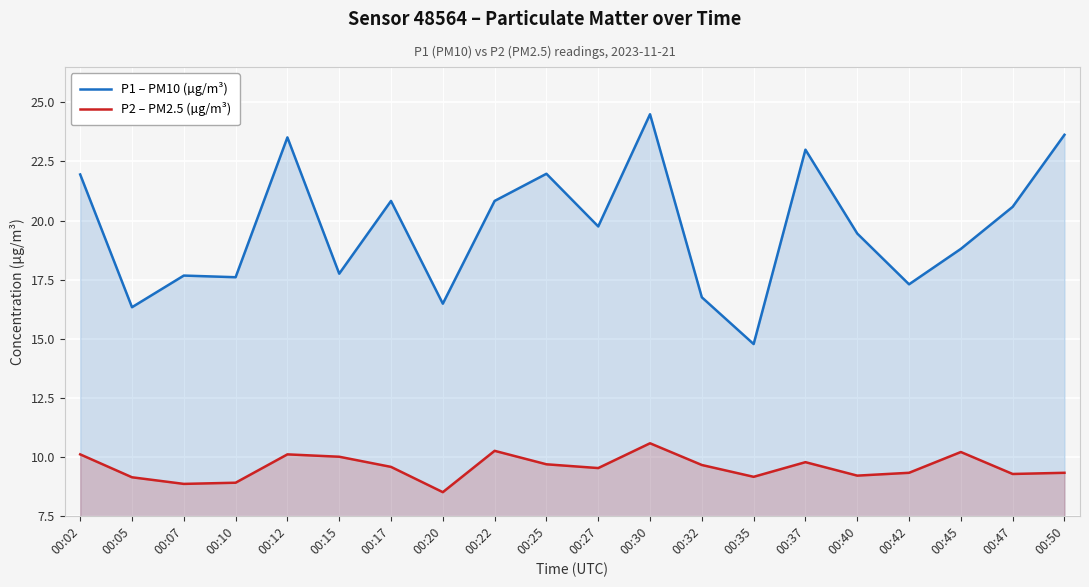

At which label does P2 – PM2.5 (µg/m³) first exceed 9?

00:02